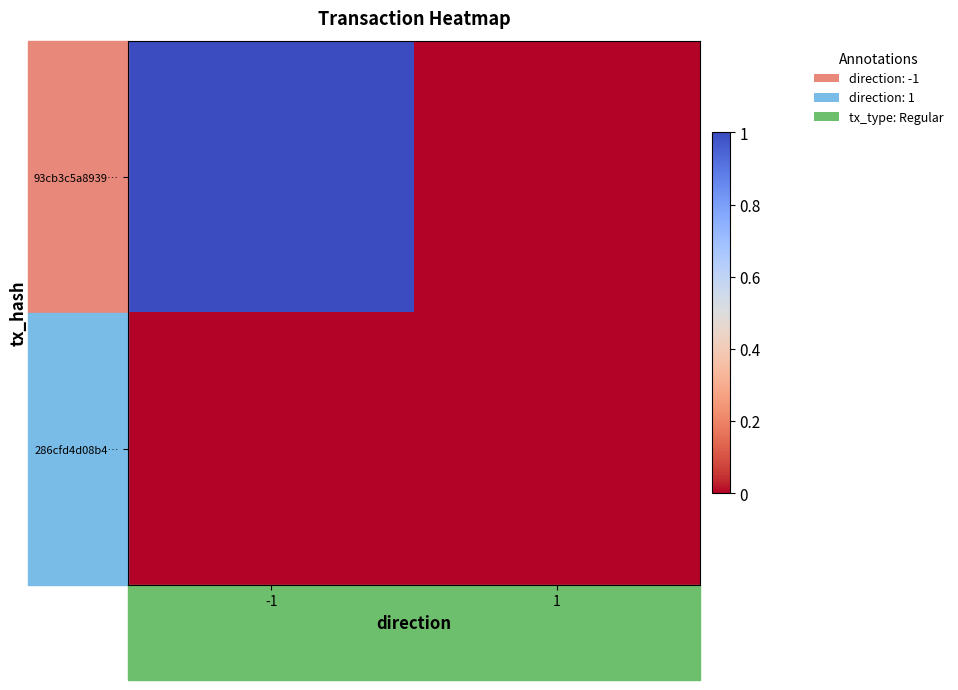

Rank the series by their average value, from highest to lowest.

93cb3c5a8939…, 286cfd4d08b4…